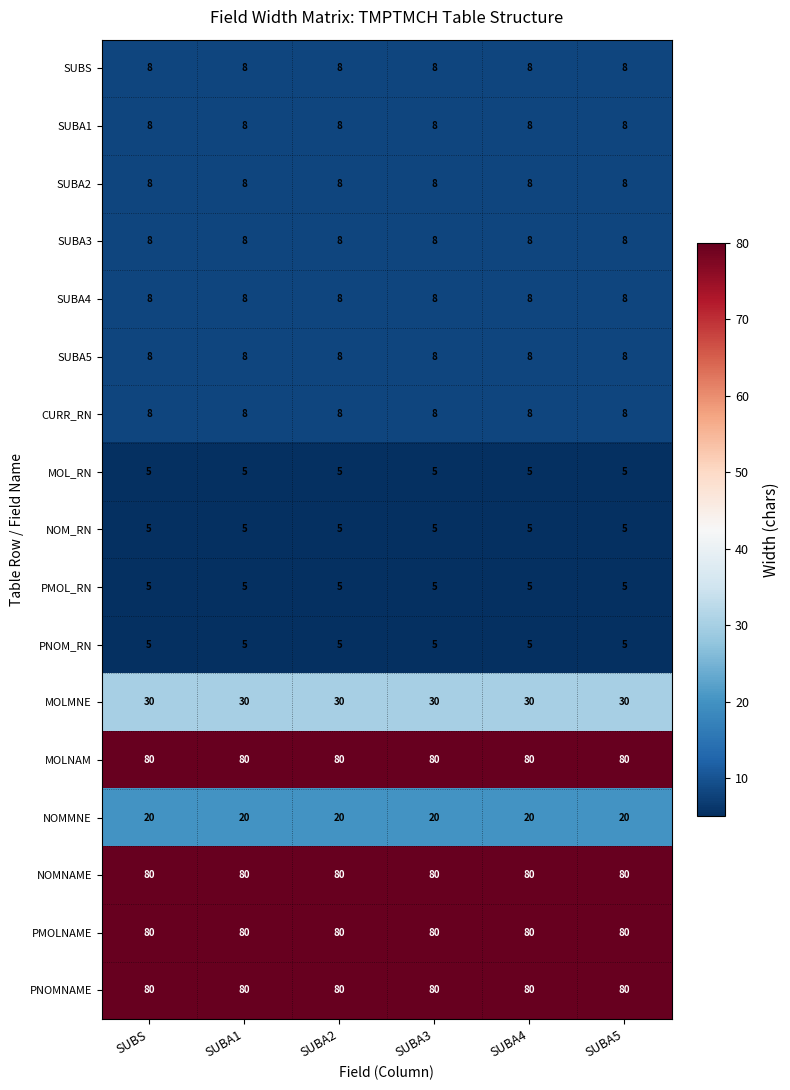

What is the spread (max minus min) of values at SUBA1?

75